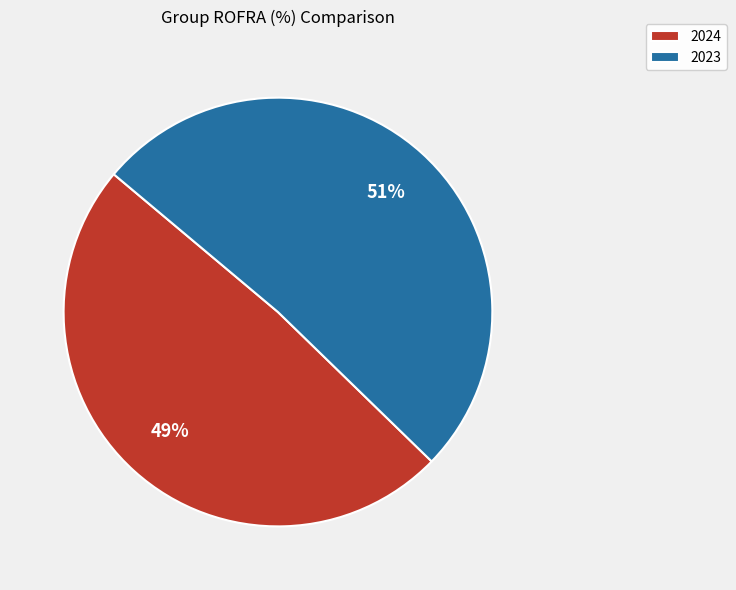

Which category has the smallest portion of the pie?

2024